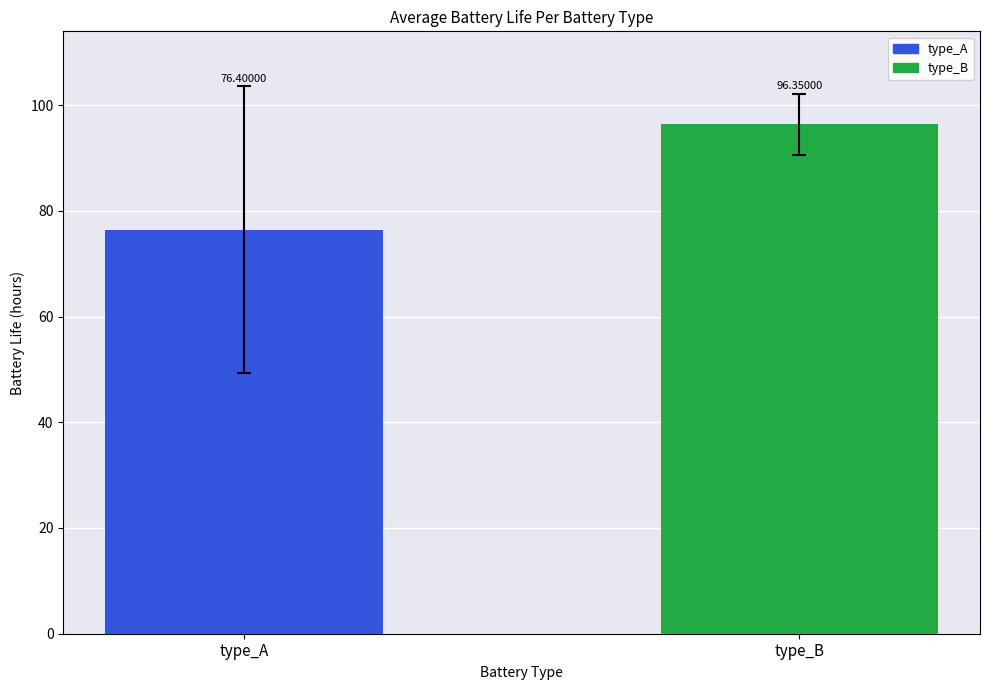

List the series in order of their peak value, lowest first.

type_A, type_B